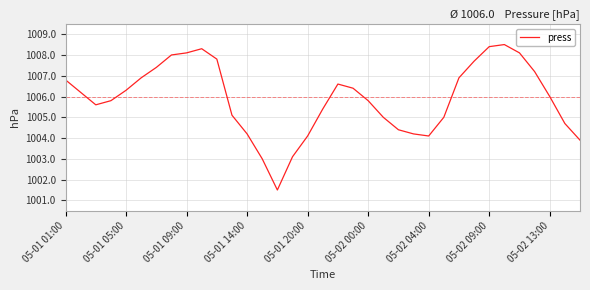

How many lines are shown in the chart?

1